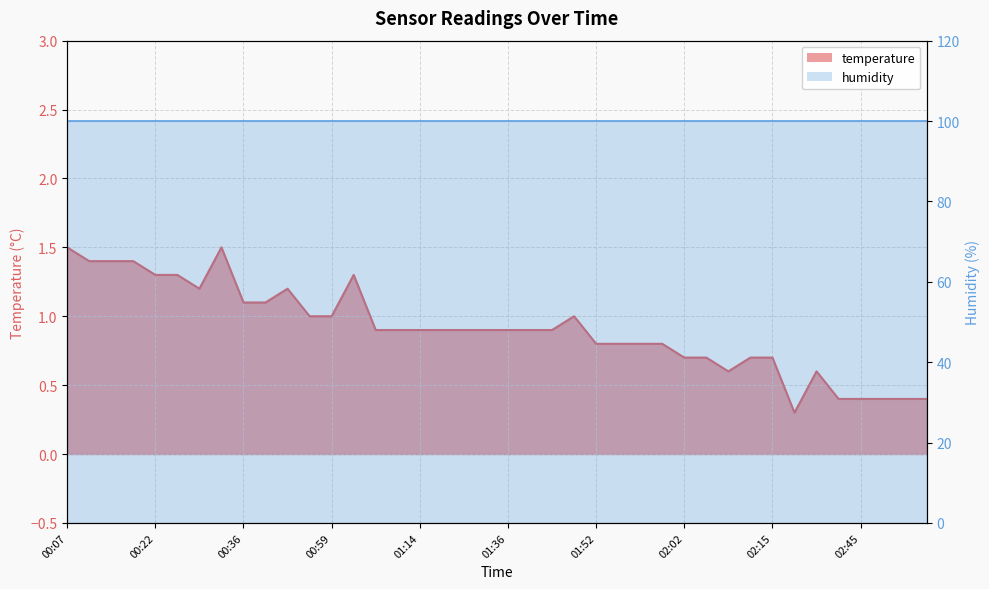

What is the label of the 22nd point from the right?

01:24